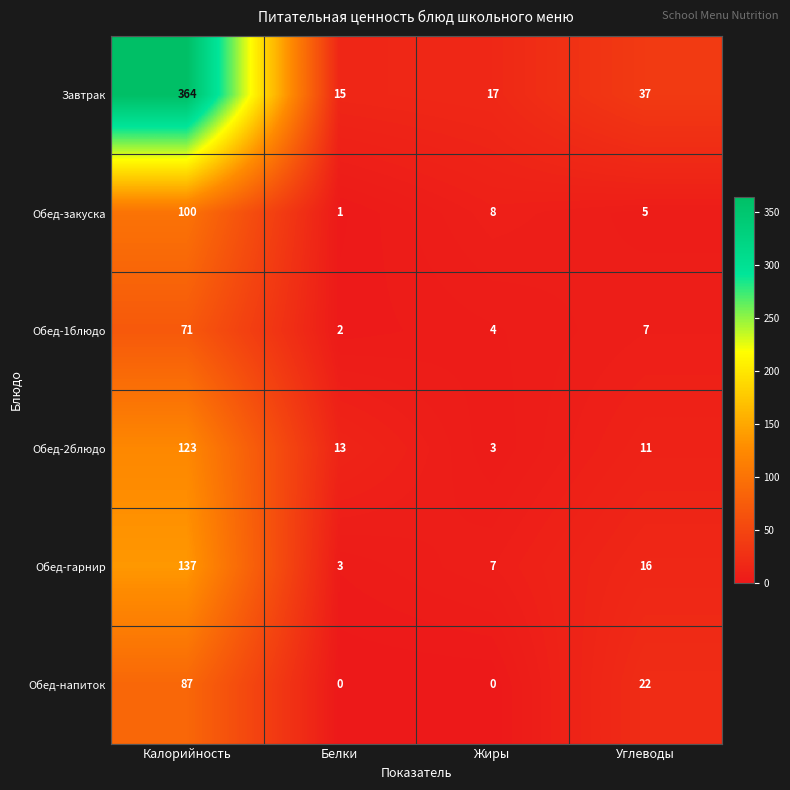

Reading right to left, transcribe all the data shown in this chart.

Завтрак: 37	17	15	364
Обед-закуска: 5	8	1	100
Обед-1блюдо: 7	4	2	71
Обед-2блюдо: 11	3	13	123
Обед-гарнир: 16	7	3	137
Обед-напиток: 22	0	0	87